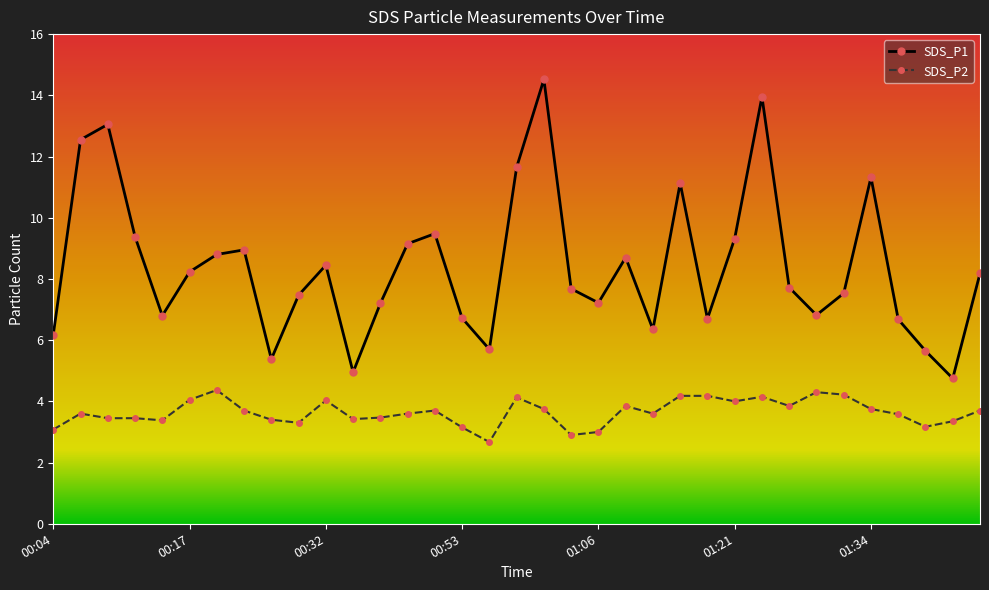

In SDS_P1, how many points are lower than both neighbors (excluding endpoints)?

9